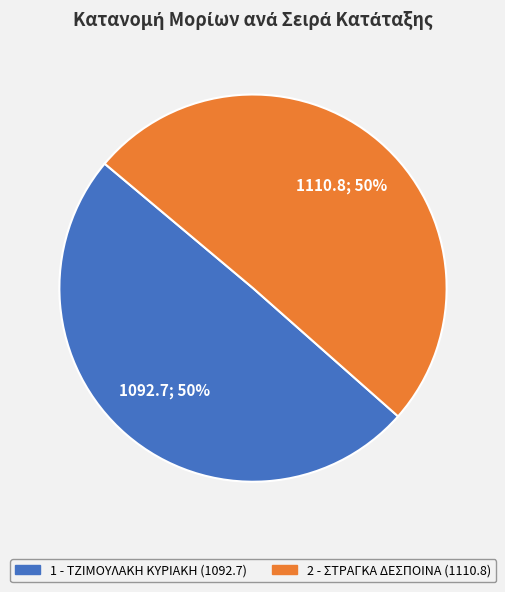

What is the smallest slice in the pie chart?

1